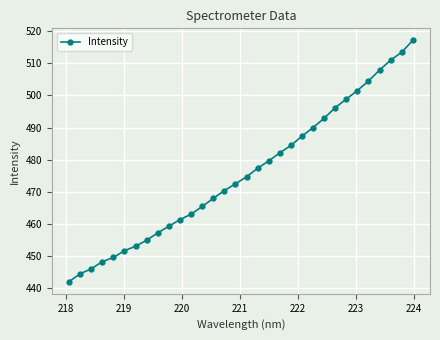

Reading right to left, transcribe all the data shown in this chart.

517.1	513.5	511.0	507.9	504.5	501.5	498.9	496.2	492.9	490.0	487.3	484.4	482.1	479.6	477.3	474.7	472.5	470.4	467.9	465.4	463.0	461.3	459.3	457.2	454.9	453.0	451.7	449.5	448.2	446.0	444.5	442.0